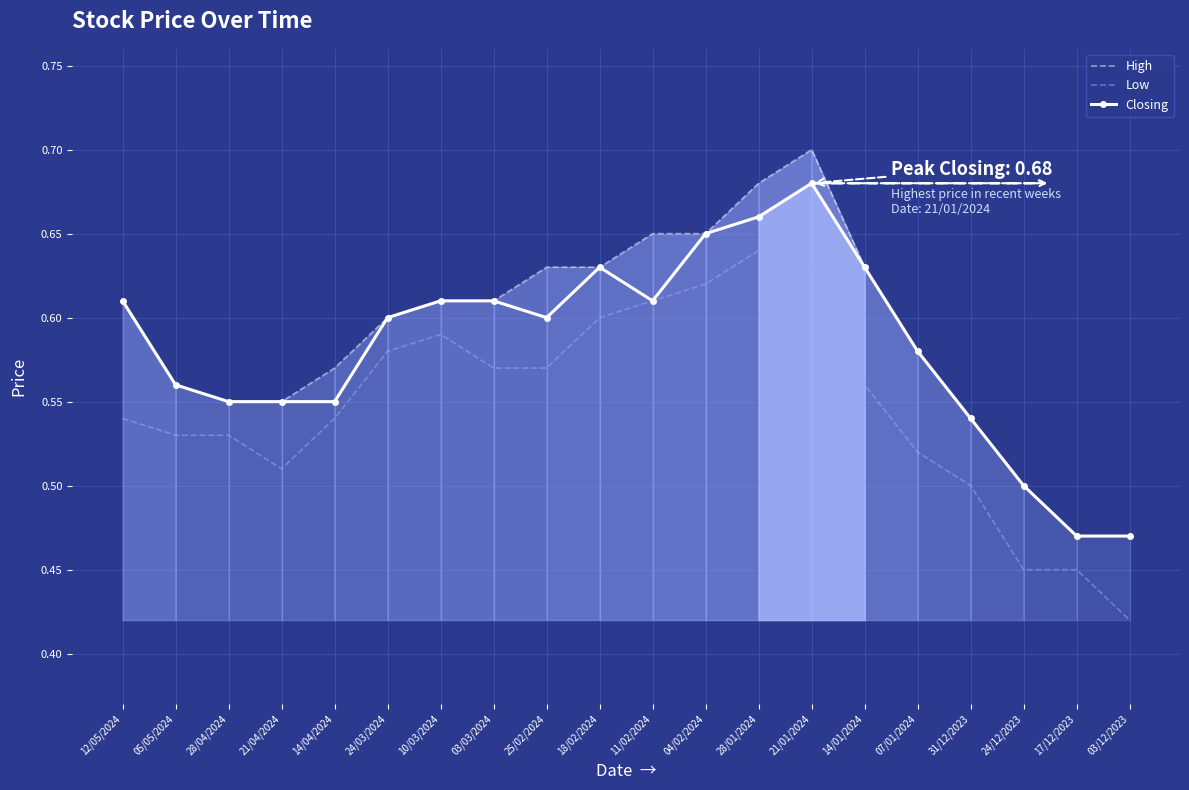

What is the greatest value displayed?

0.7